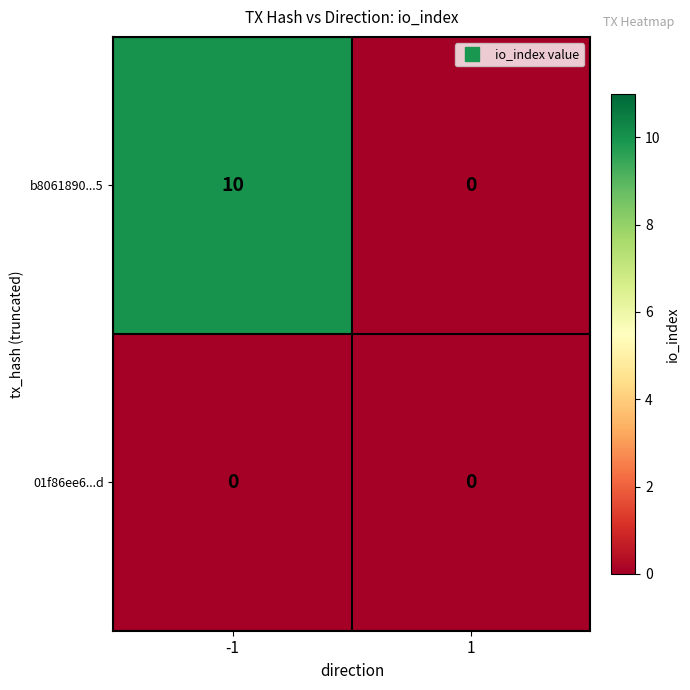

Which series has the largest total across all categories?

b8061890...5